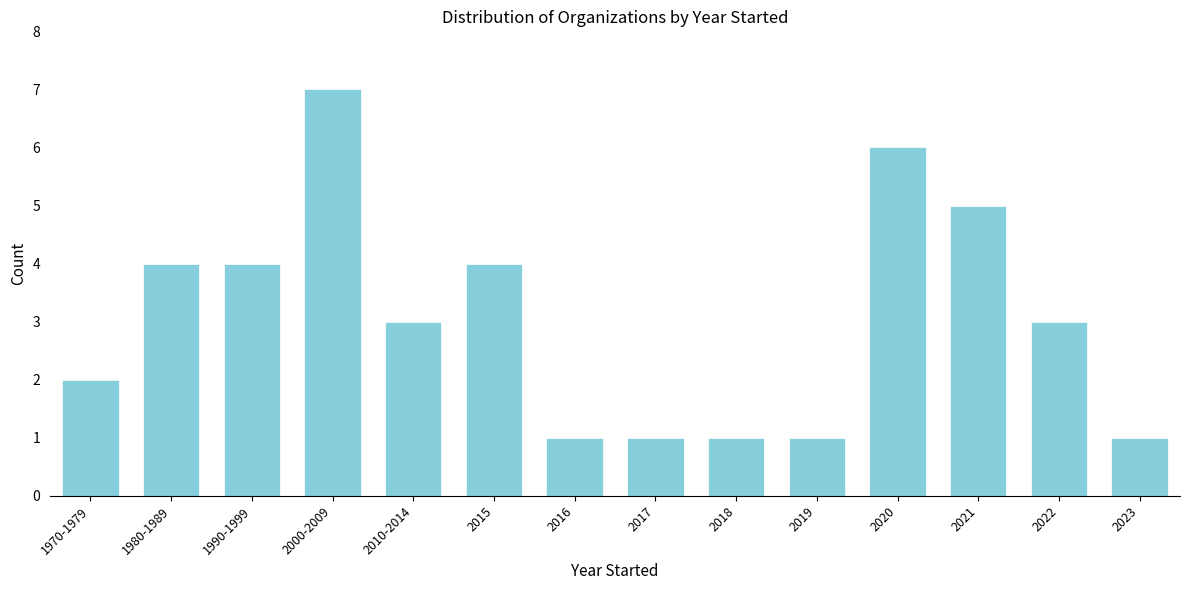

Reading left to right, extract all data points from this chart.

2	4	4	7	3	4	1	1	1	1	6	5	3	1